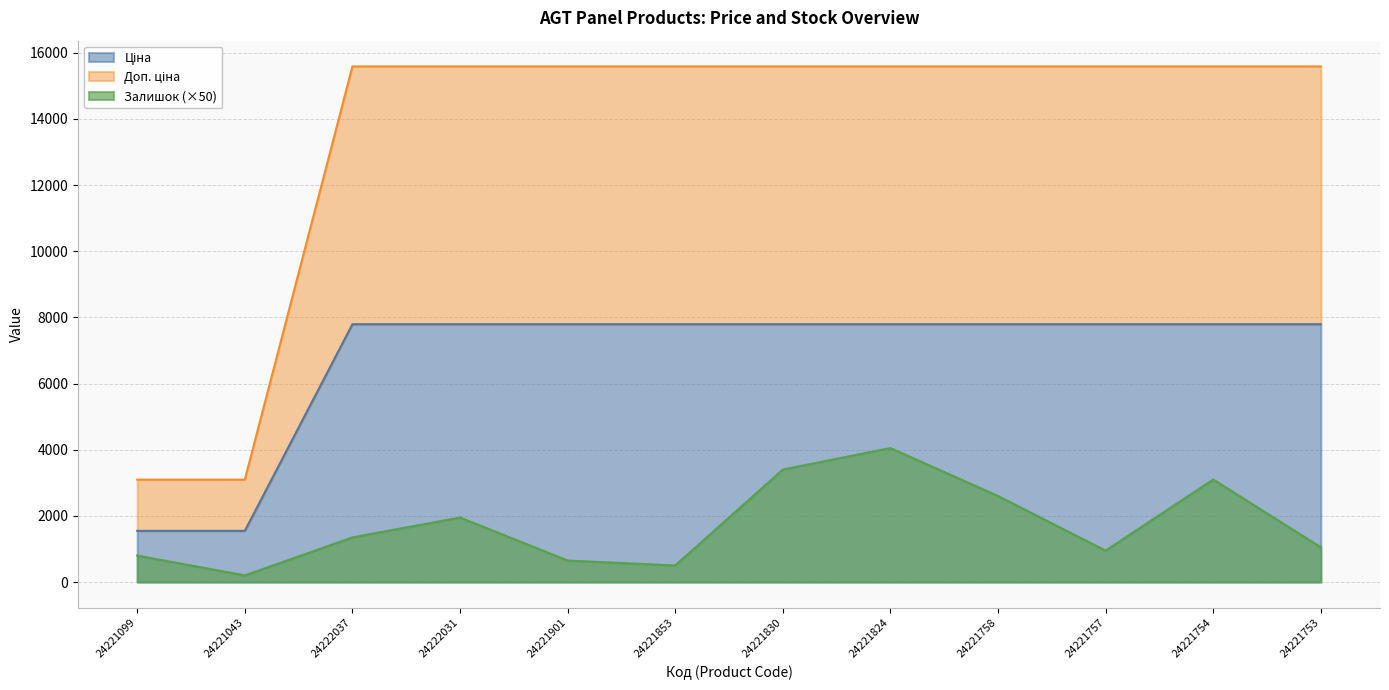

What is the value of the Ціна point at the 5th from the left?

7792.9